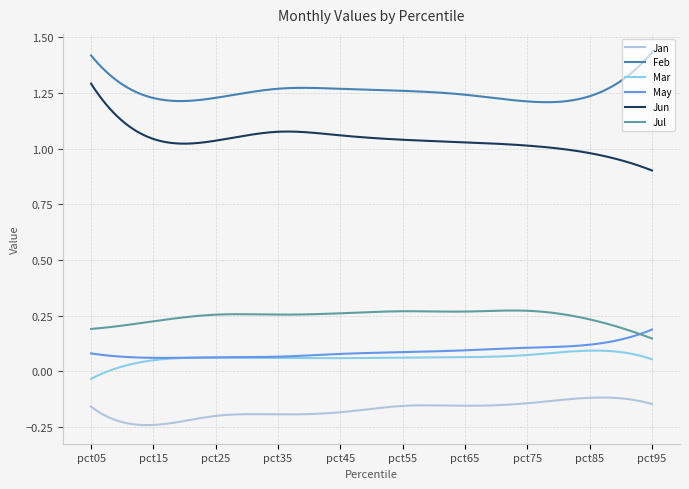

Rank the series by their maximum value, from lowest to highest.

Jan, Mar, May, Jul, Jun, Feb